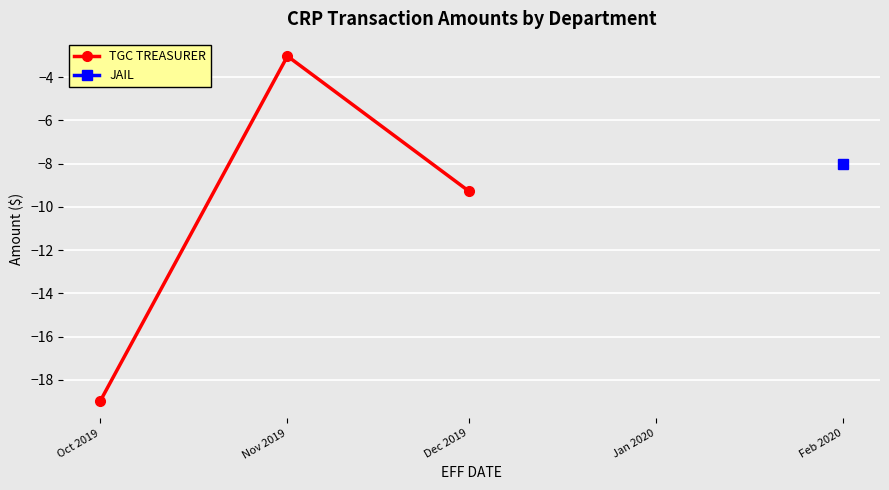

What are all the series names shown in the legend?

TGC TREASURER, JAIL